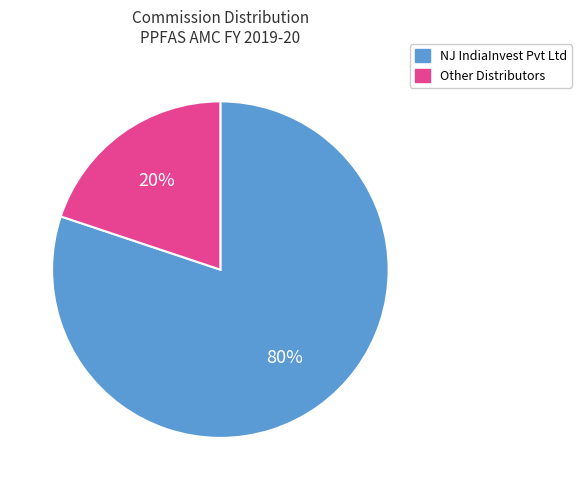

Is there any slice that represents more than half of the pie?

Yes